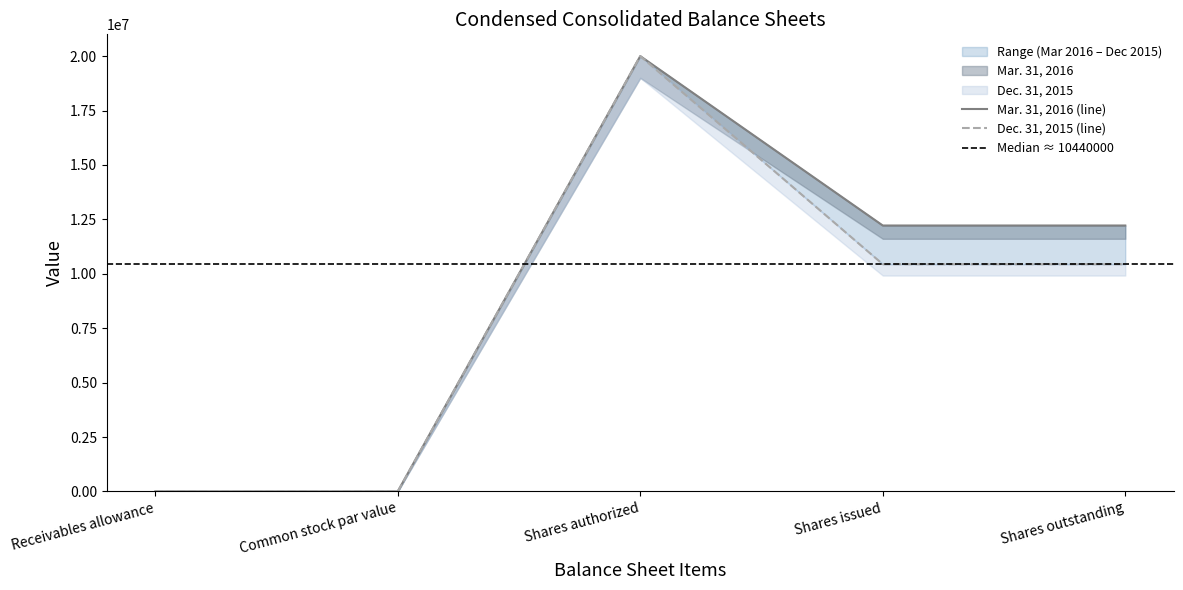

True or false: Dec. 31, 2015 and Mar. 31, 2016 intersect in this chart.

False